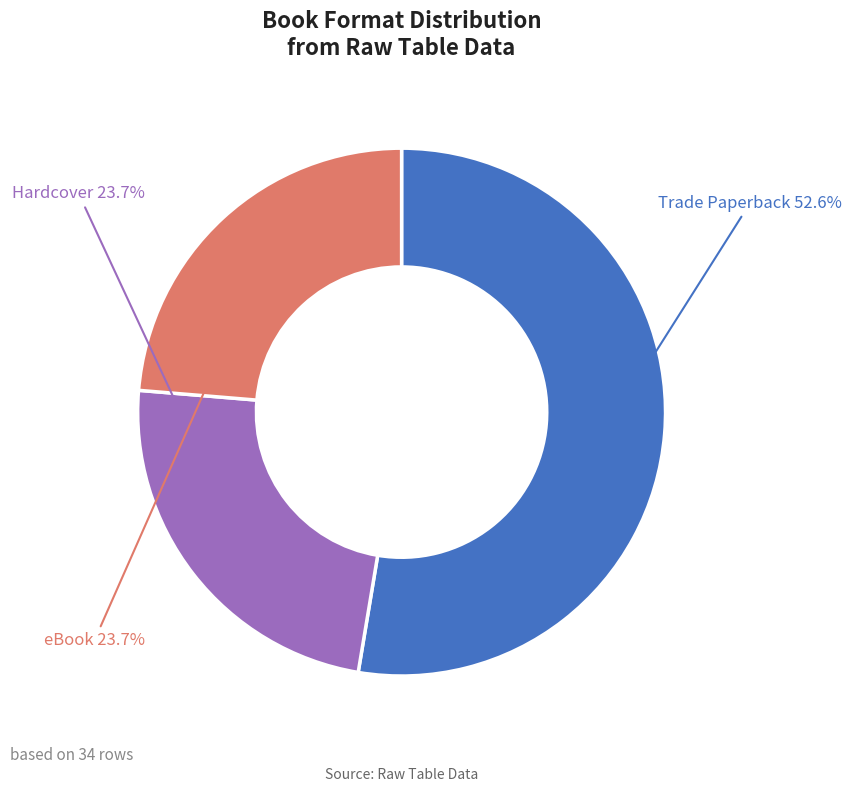

Is it true that eBook is 24% of the pie?

True